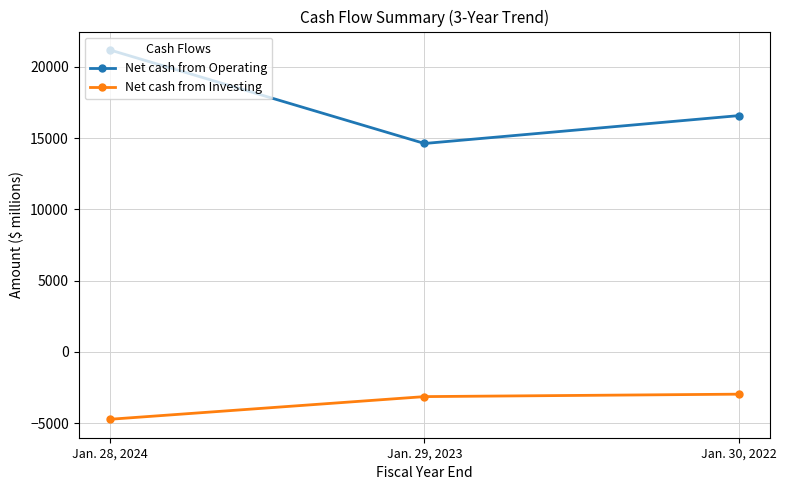

Which series changed the most between Jan. 28, 2024 and Jan. 30, 2022?

Net cash from Operating